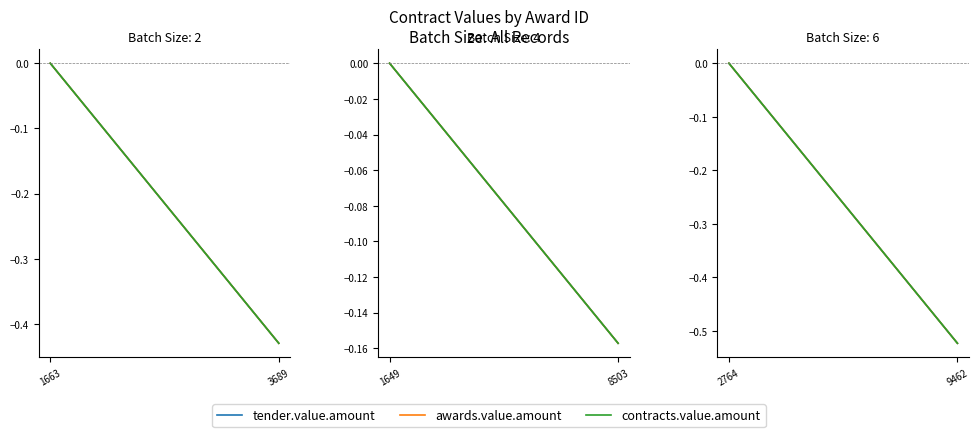

Is it true that awards.value.amount equals -0.9 at 9462?

False